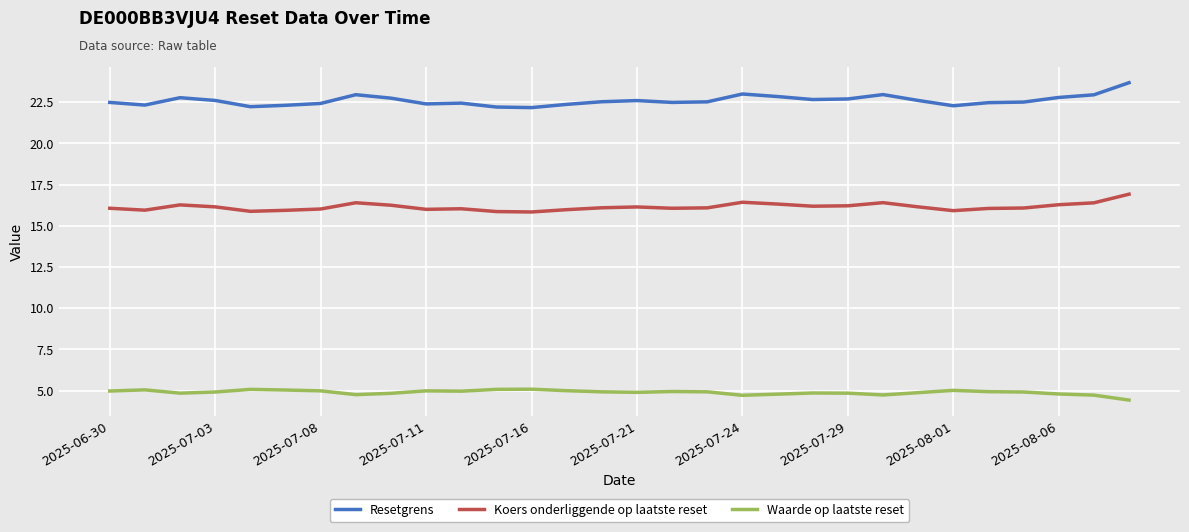

True or false: Koers onderliggende op laatste reset and Resetgrens intersect in this chart.

False